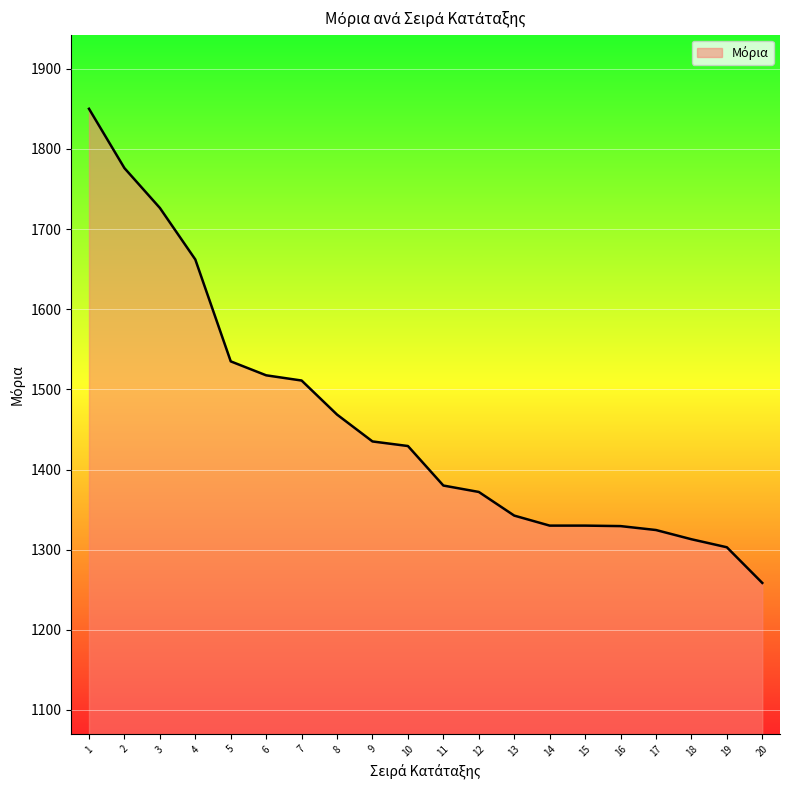

At which label does the data first exceed 1429?

1